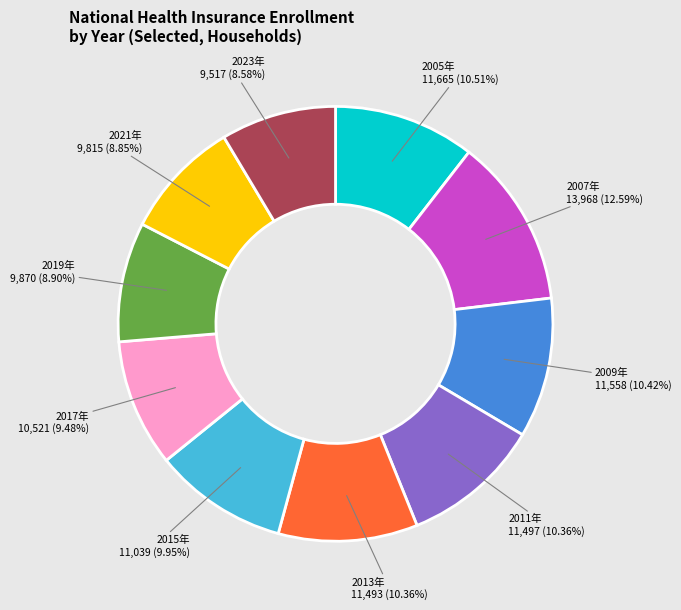

Is there any slice that represents more than half of the pie?

No